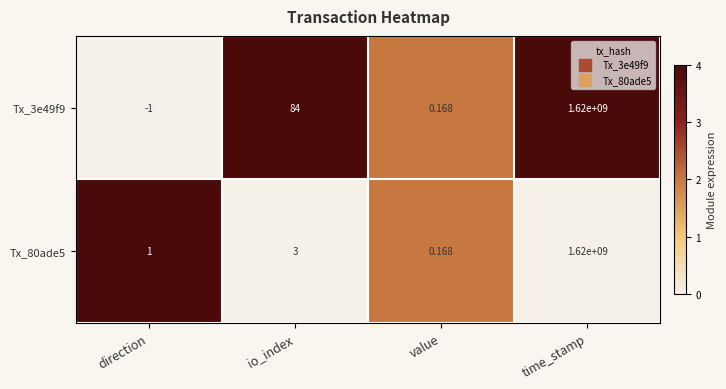

At which label is Tx_80ade5 closest to 810000000?

io_index